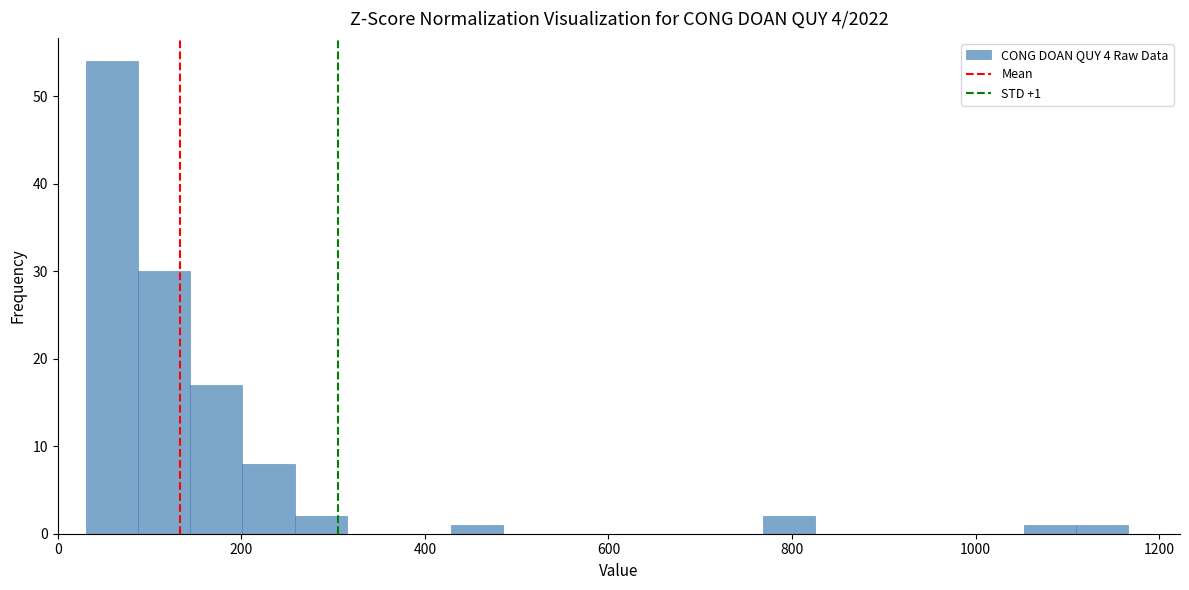

Around what value on the x-axis is the tallest bar? Give the approximate position of its centre, as read against the axis.

60